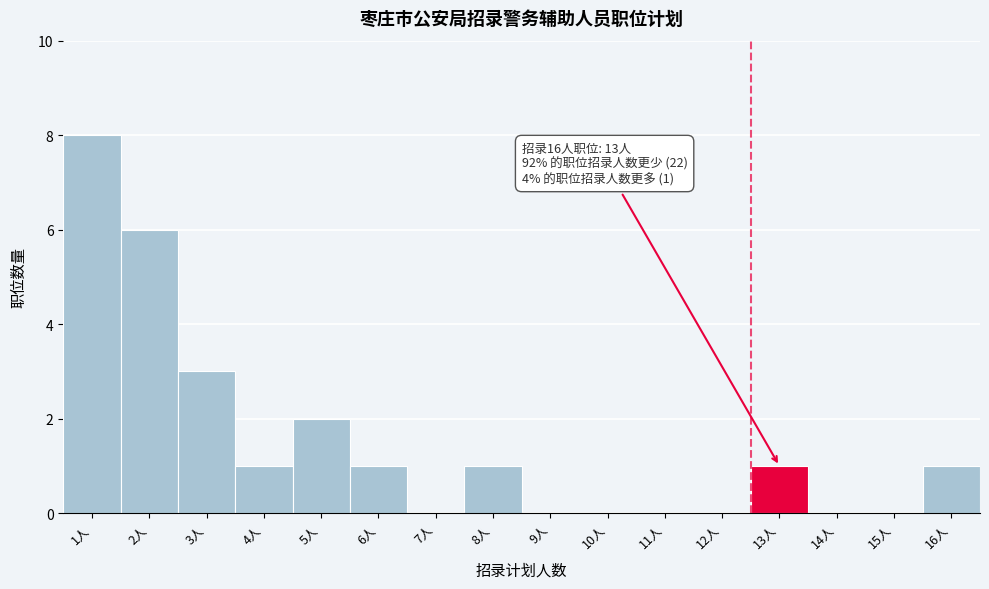

Reading left to right, transcribe all the data shown in this chart.

1人=8	2人=6	3人=3	4人=1	5人=2	6人=1	7人=0	8人=1	9人=0	10人=0	11人=0	12人=0	13人=1	14人=0	15人=0	16人=1